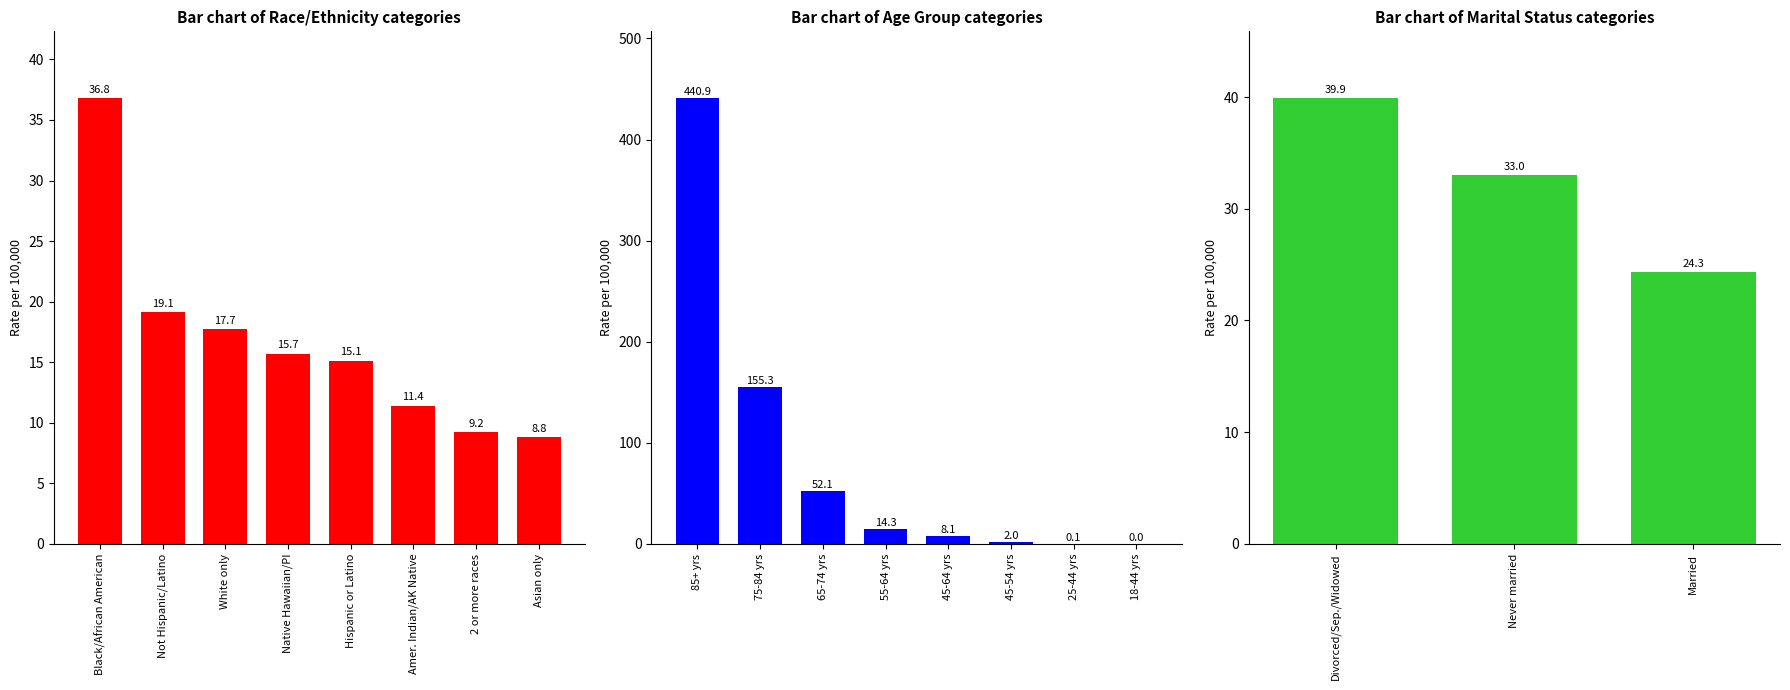

True or false: Race/Ethnicity has a value of 25.8 at 2.

False